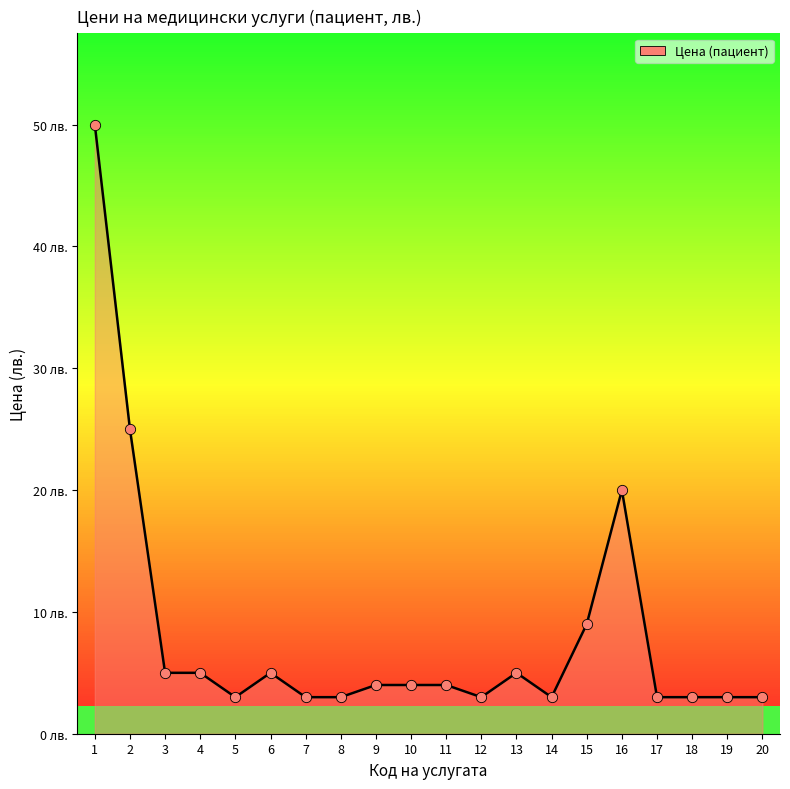

Does the chart have visible grid lines?

No